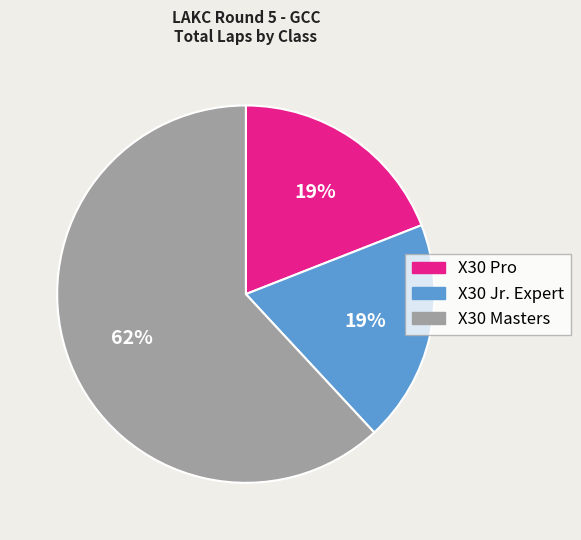

To the nearest percent, what percentage of the pie is X30 Masters?

62%